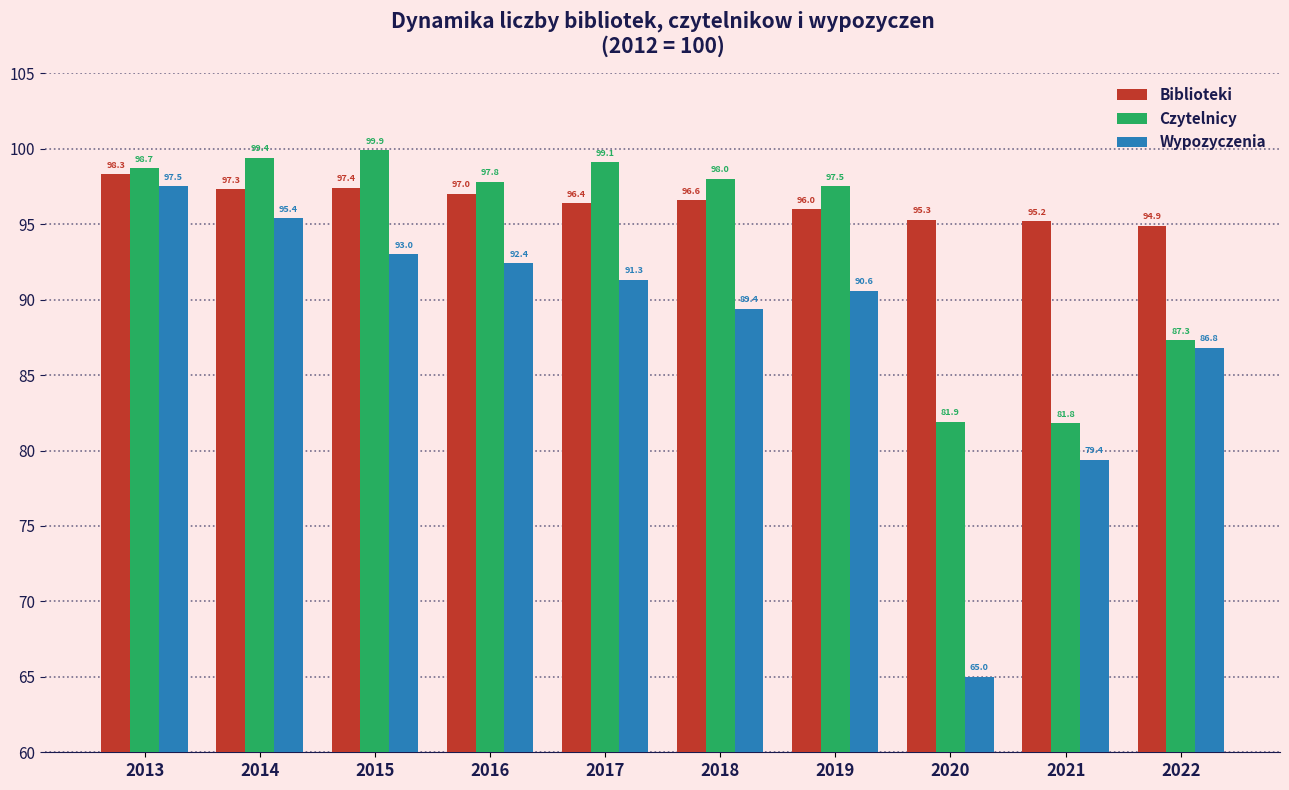

Which series has the largest total across all categories?

Biblioteki